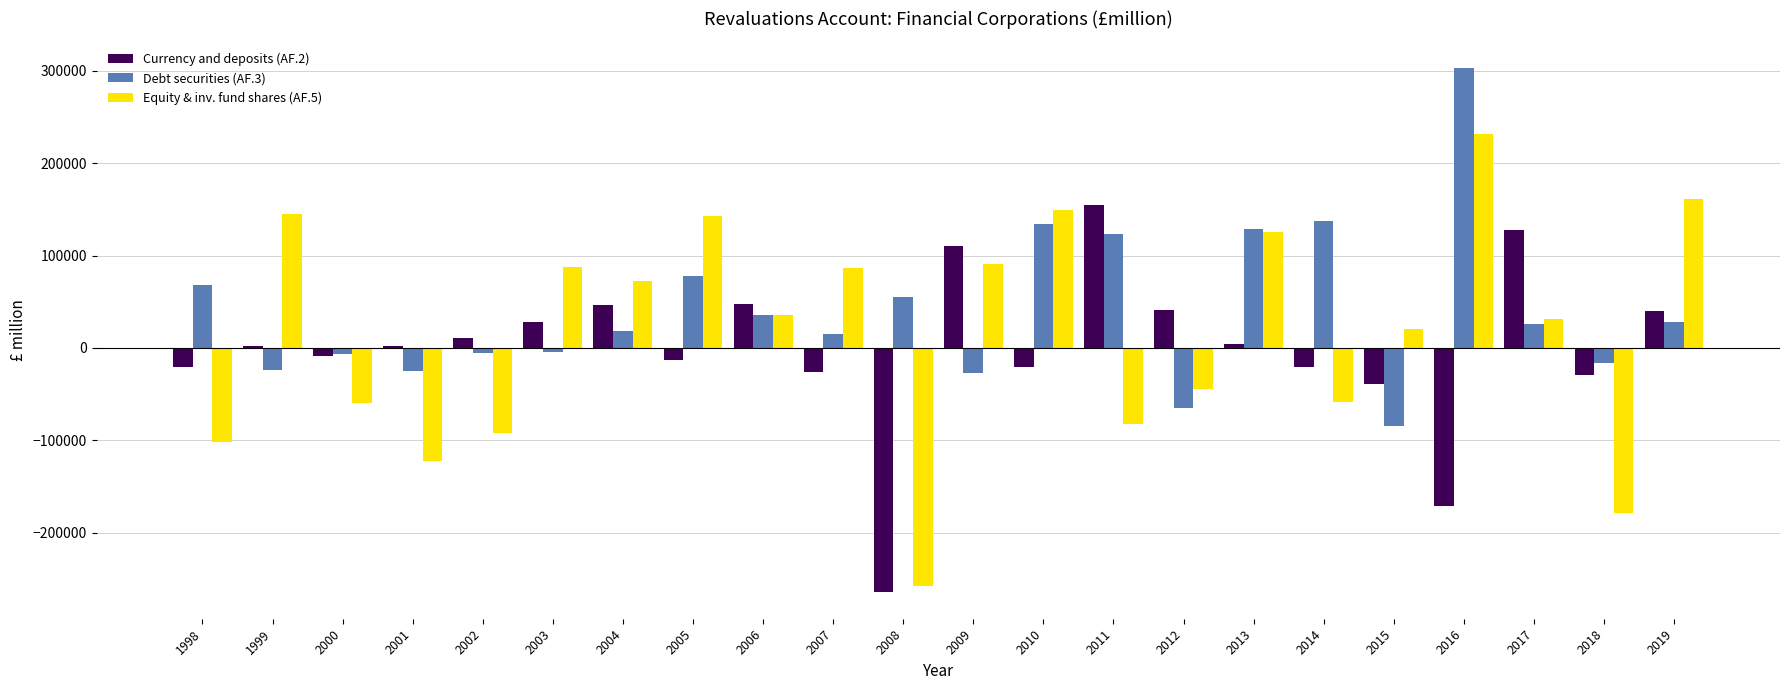

True or false: Currency and deposits (AF.2) has a value of 275449 at 2011.

False